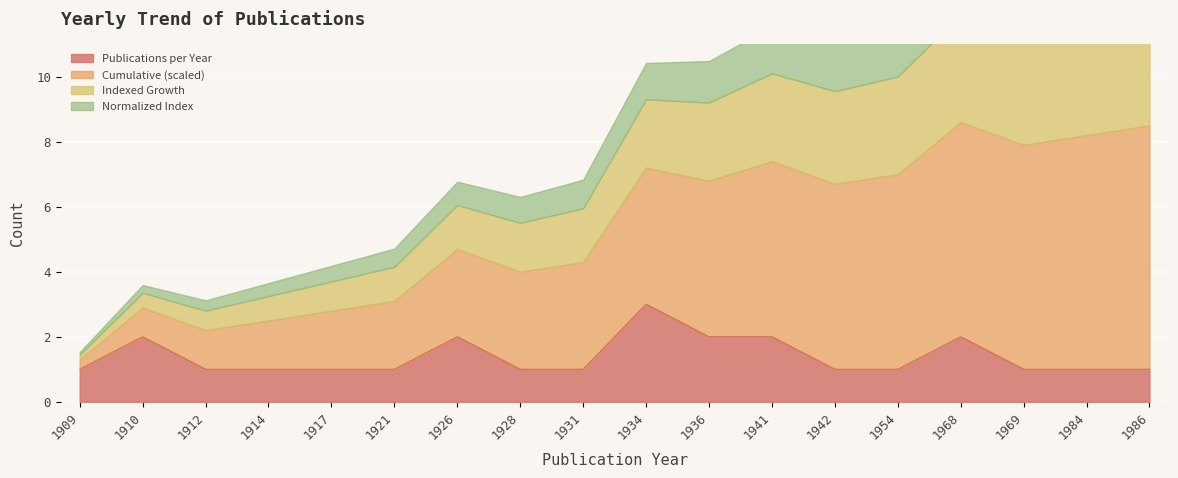

How many categories are shown in the chart?

18